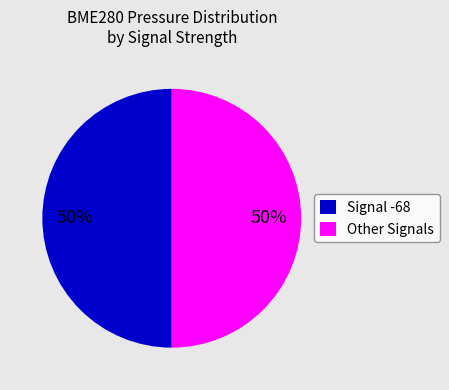

How many slices are in this pie chart?

2